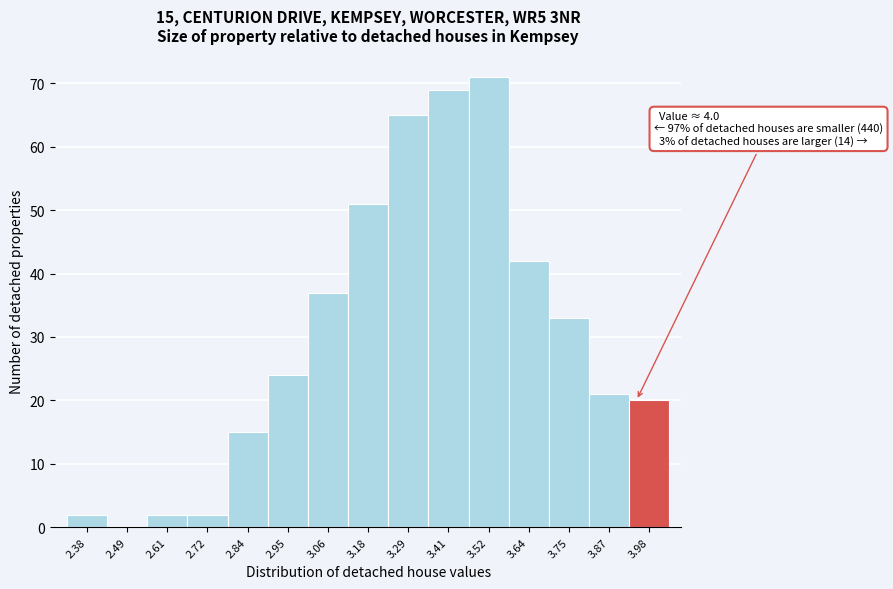

Reading left to right, list all the values displayed in this chart.

2.38=2	2.49=0	2.61=2	2.72=2	2.84=15	2.95=24	3.06=37	3.18=51	3.29=65	3.41=69	3.52=71	3.64=42	3.75=33	3.87=21	3.98=20